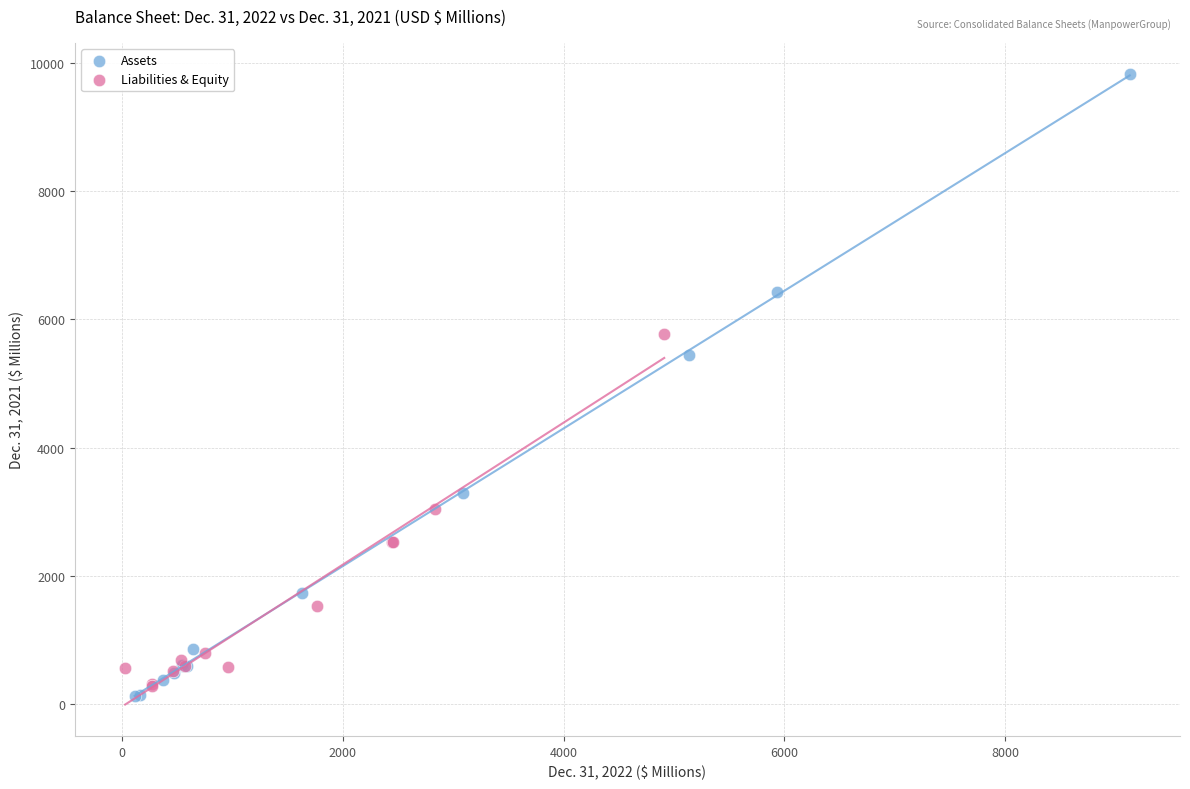

Which series contains the highest Y value?

Assets